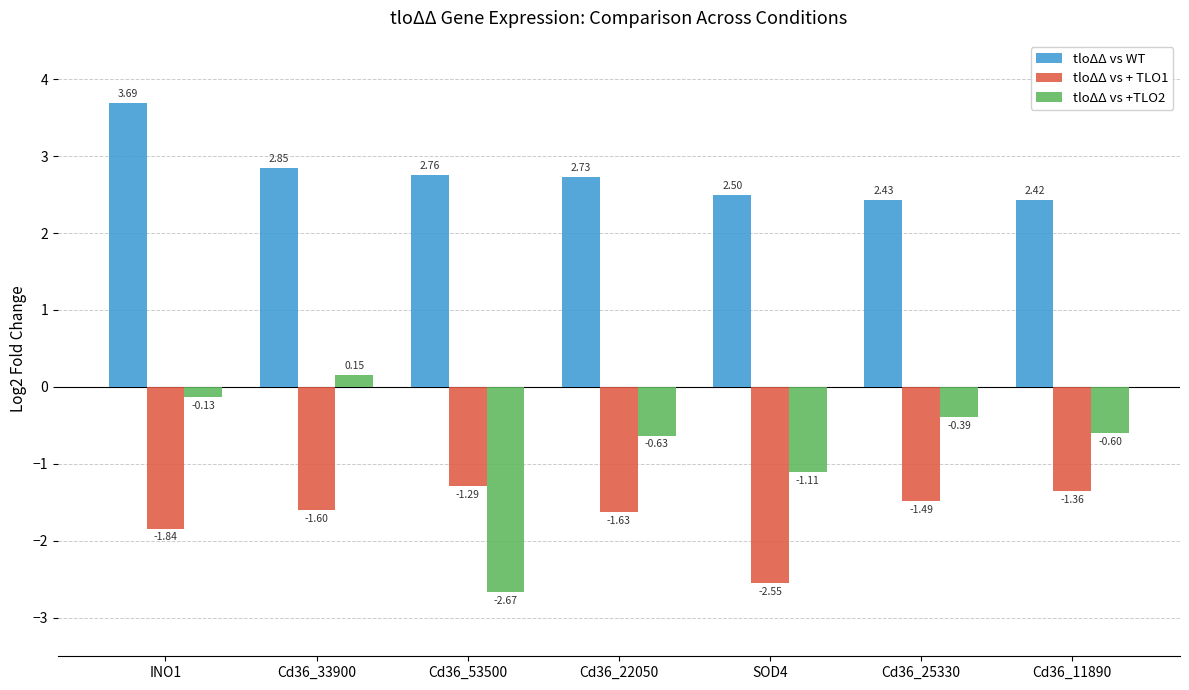

Rank the series by their average value, from highest to lowest.

tloΔΔ vs WT, tloΔΔ vs +TLO2, tloΔΔ vs + TLO1